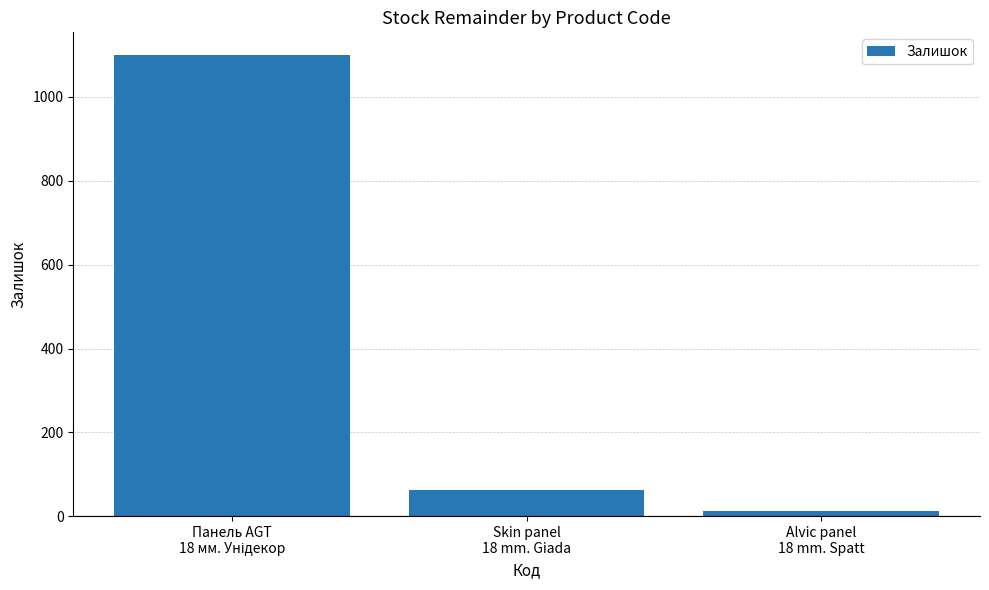

What is the difference between the maximum and minimum values?

1087